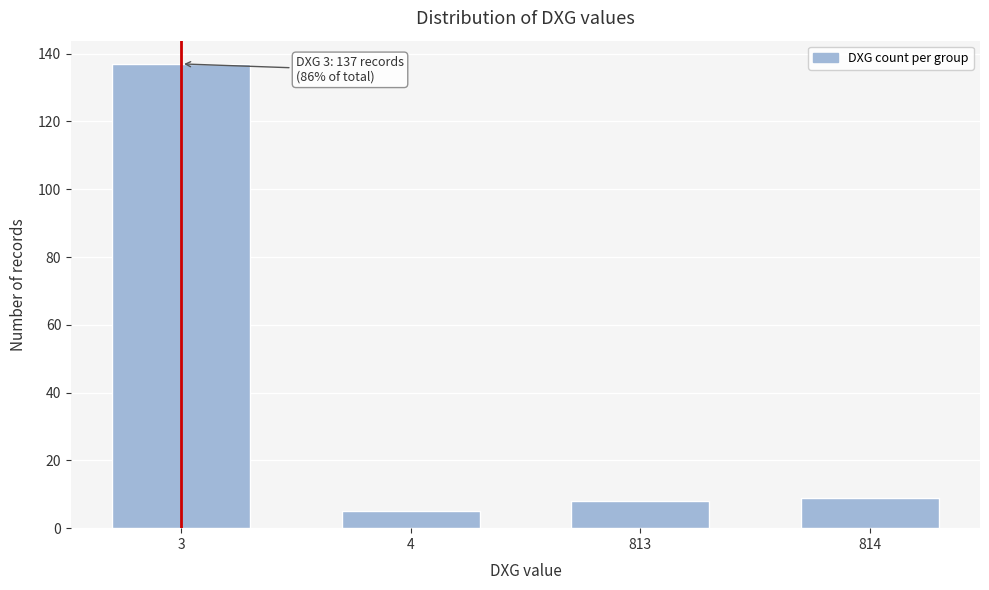

Reading left to right, extract all data points from this chart.

3=137	4=5	813=8	814=9